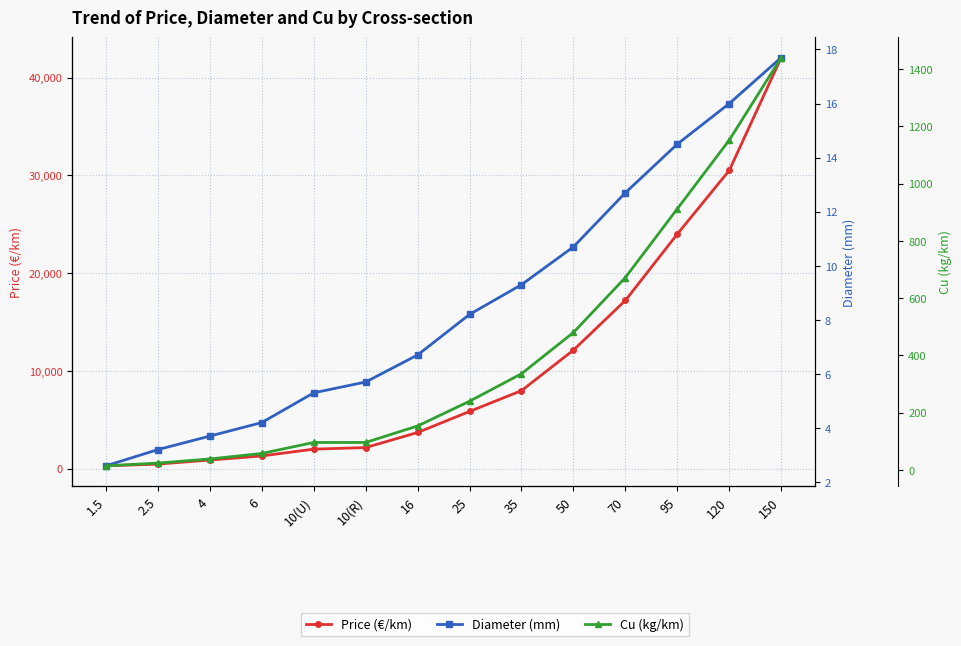

The Price (€/km) series shows 3322.5 at 25. True or false?

False